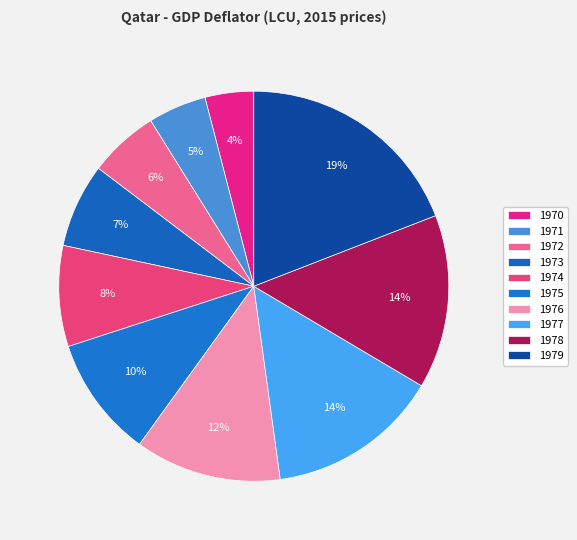

Is it true that 1976 is 26% of the pie?

False